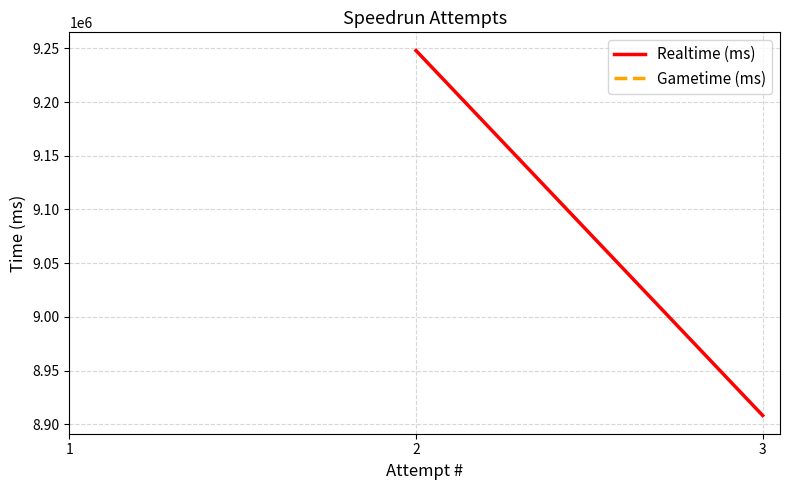

Does the chart display data point markers on the line(s)?

No